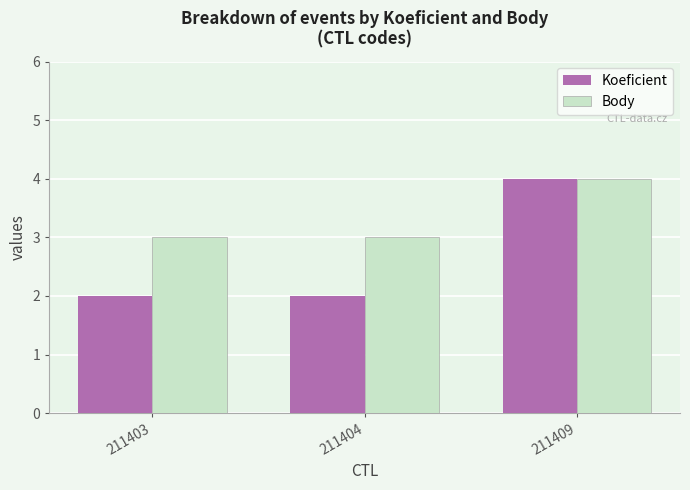

What is the sum of all Koeficient values?

8